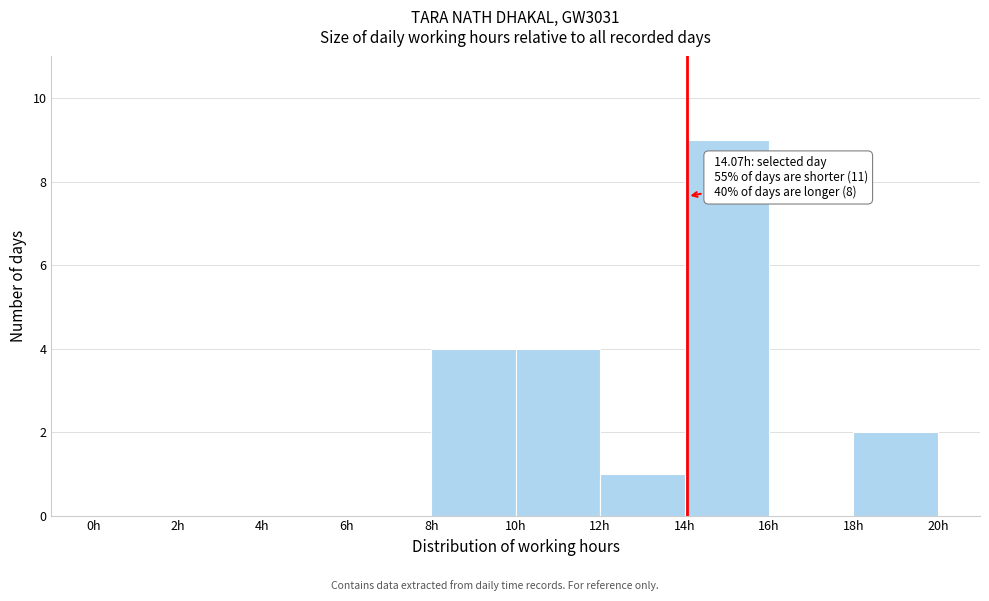

Over which range of the x-axis is the bar tallest?

14 to 16